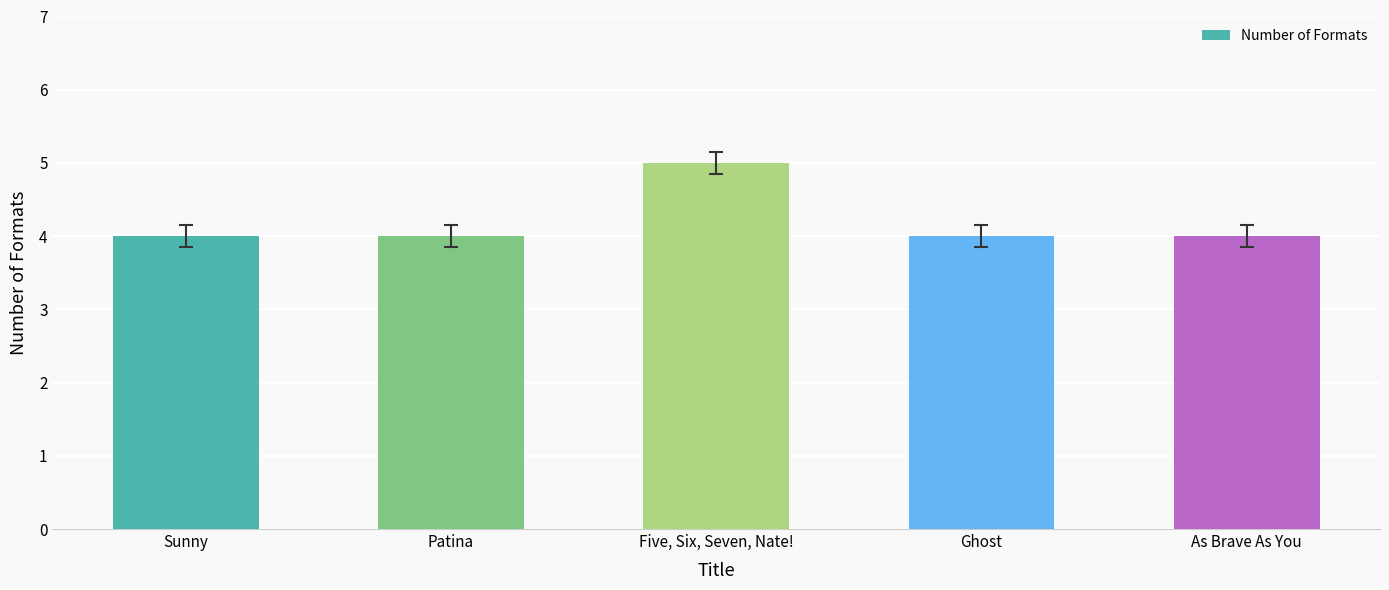

What is the sum of the values at Patina and As Brave As You?

8